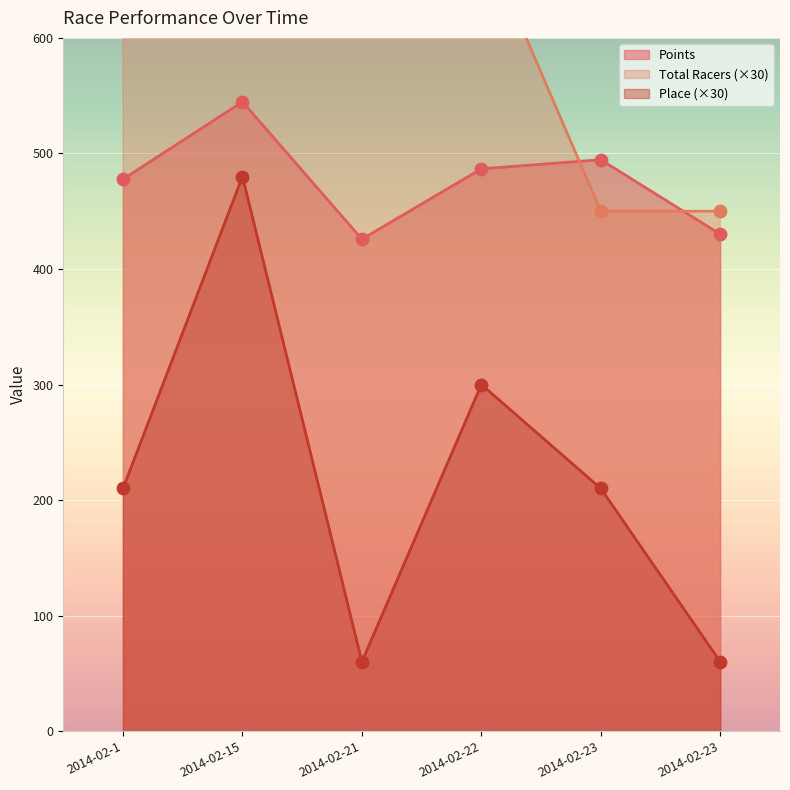

Which series reaches the maximum Y coordinate?

Total Racers